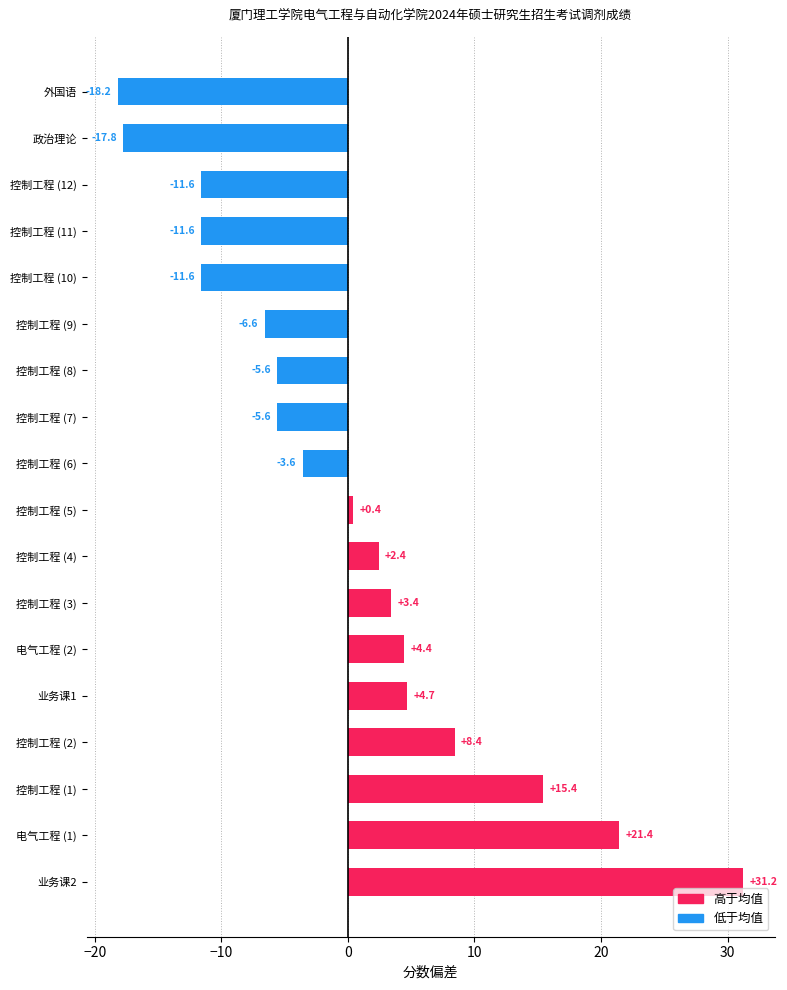

The chart shows a value of -4.3 at 外国语. True or false?

False